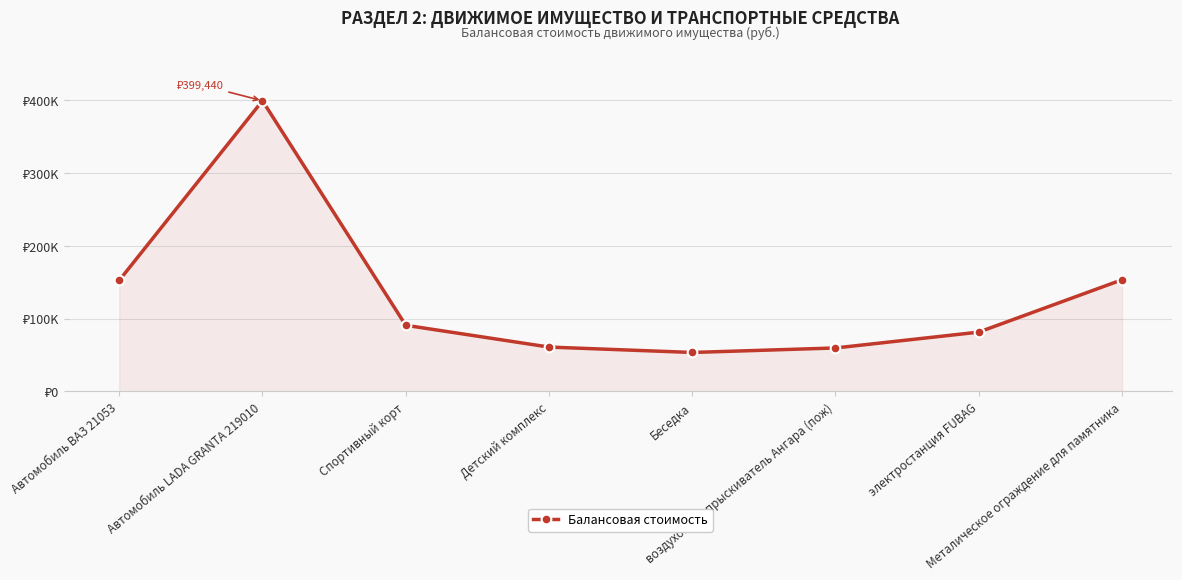

Count the number of categories in the chart.

8